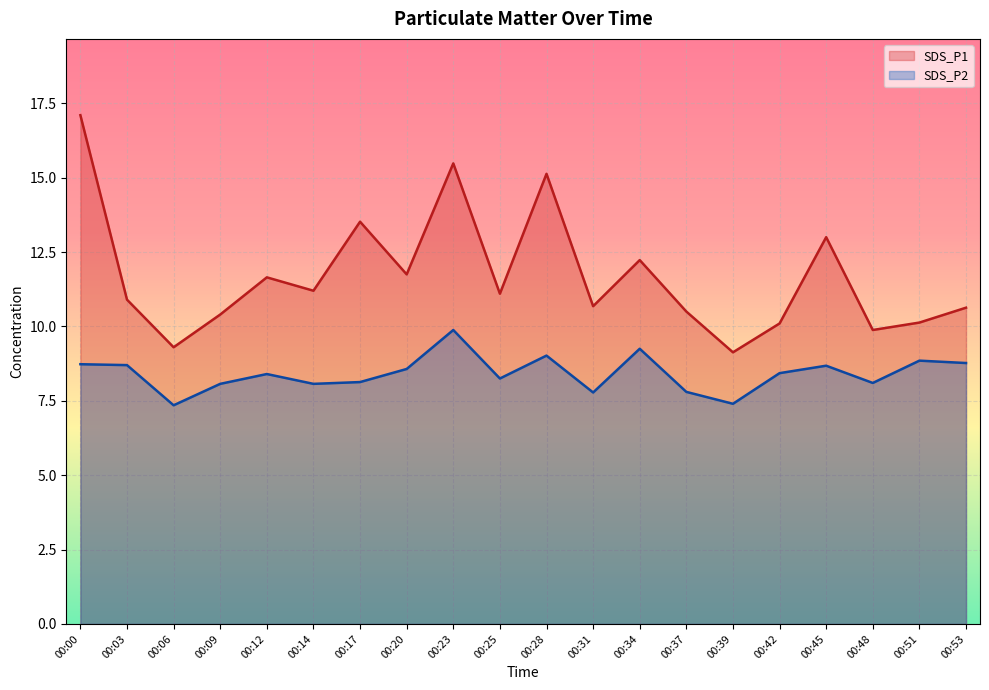

True or false: SDS_P1 has more than 0 points higher than both neighbors.

True